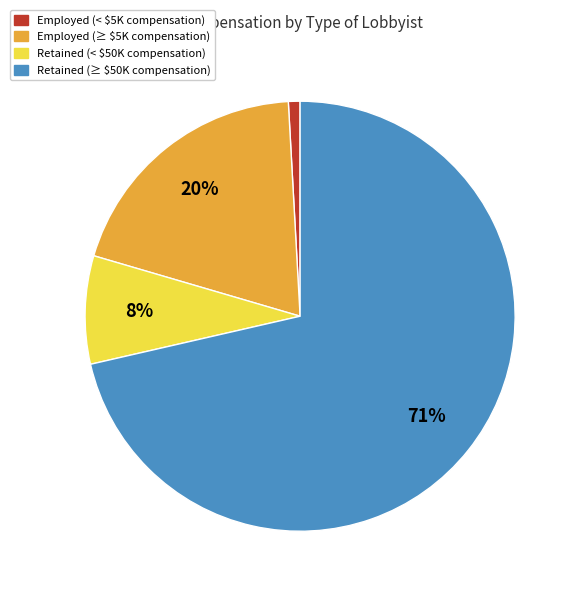

Is it true that Employed (≥ $5K compensation) is 14% of the pie?

False